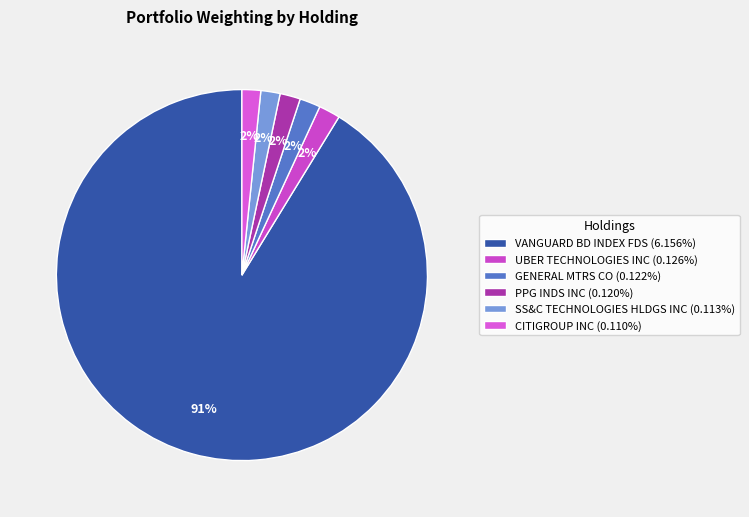

The GENERAL MTRS CO slice represents 11% of the pie. True or false?

False